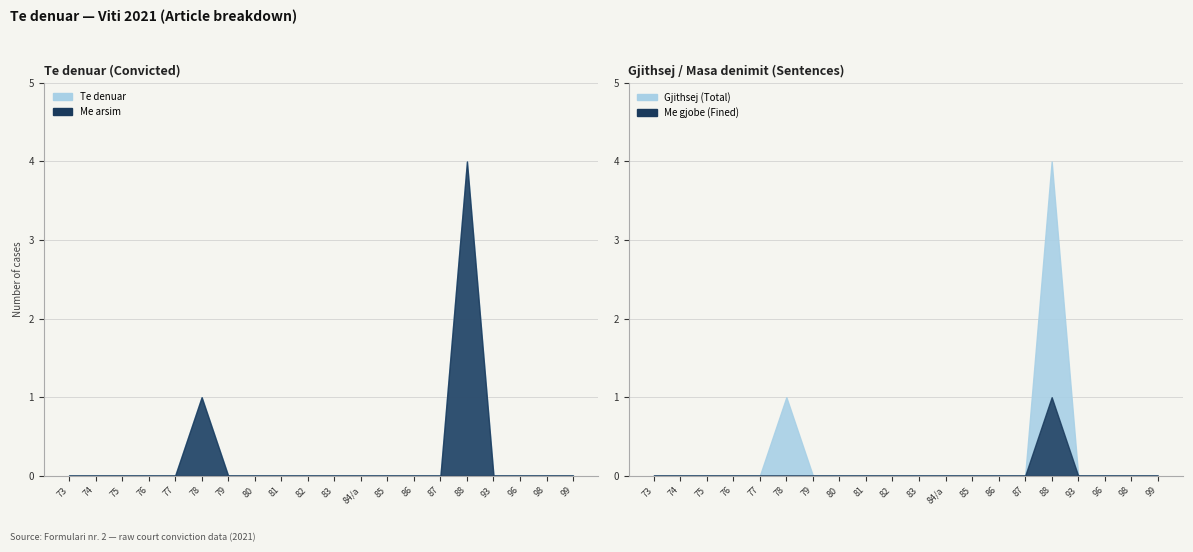

True or false: Gjithsej and Perseritest cross at least once.

False